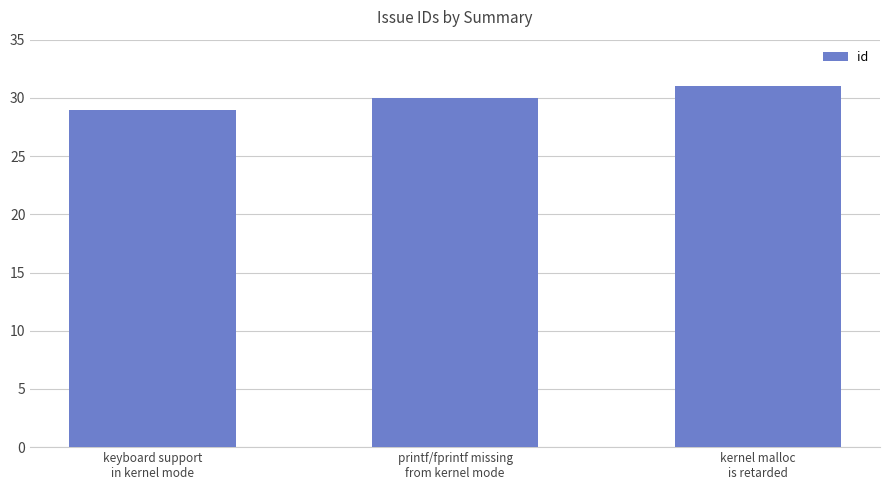

Where is the data nearest to the value 30?

printf/fprintf missing
from kernel mode